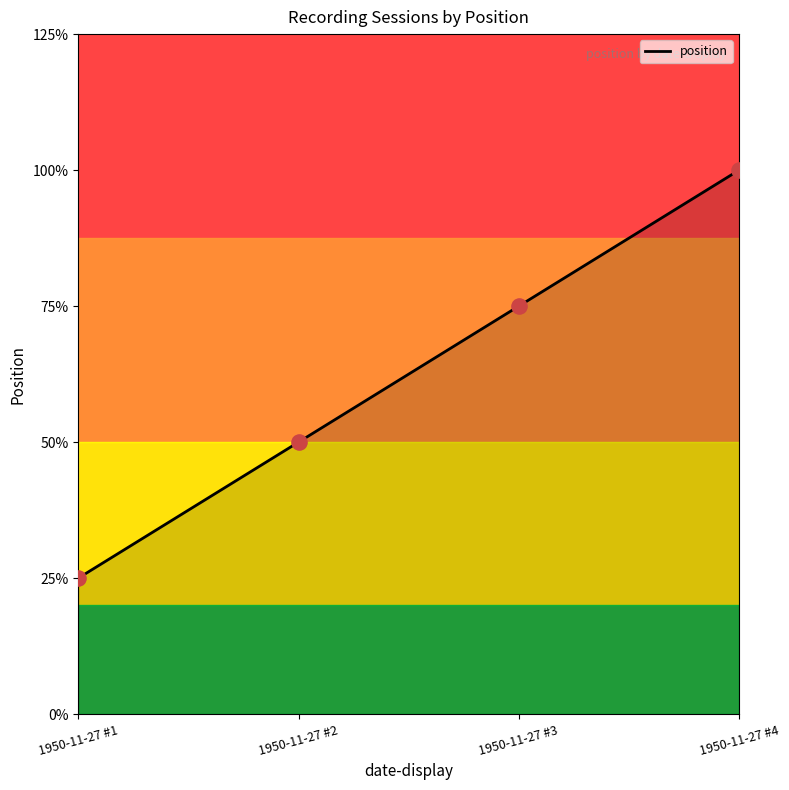

What is the ratio of the value at 1950-11-27 #4 to the value at 1950-11-27 #1?

4.0